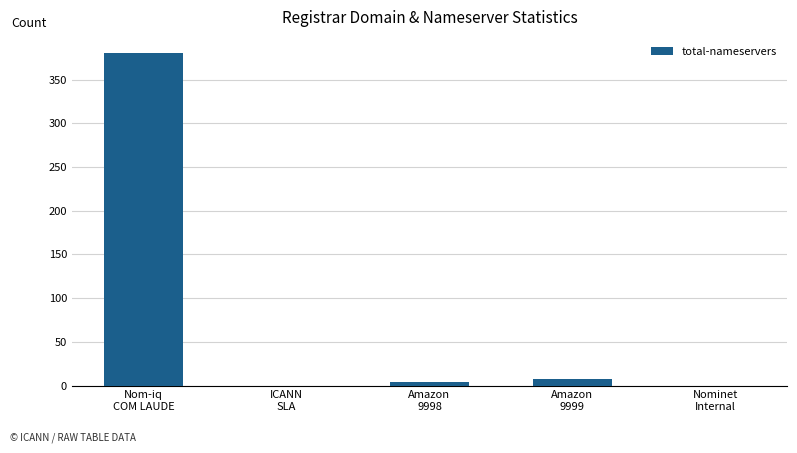

Reading left to right, what are all the values shown in this chart?

Nom-iq
COM LAUDE=380	ICANN
SLA=0	Amazon
9998=4	Amazon
9999=8	Nominet
Internal=0